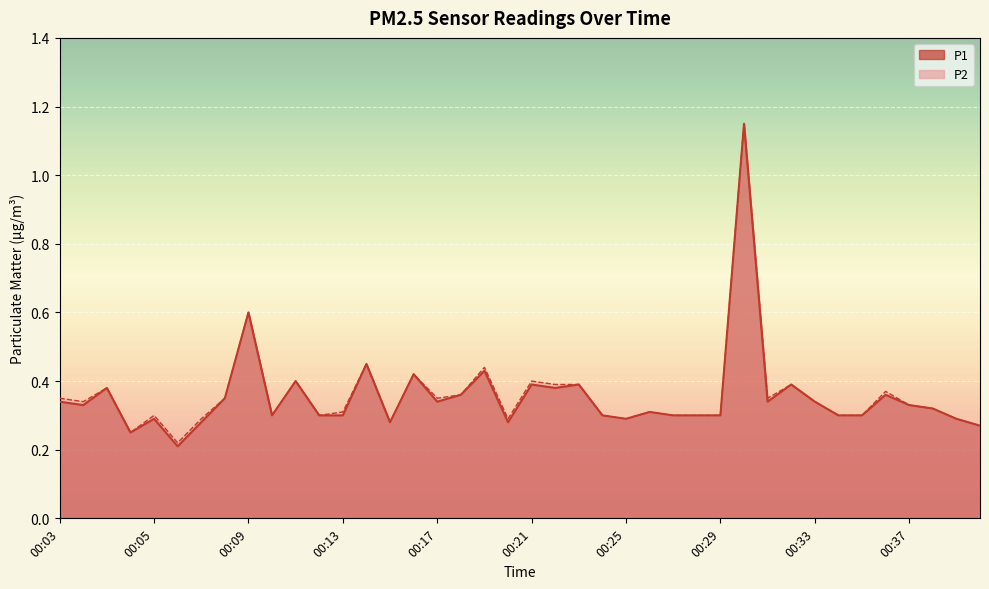

What are all the series names shown in the legend?

P1, P2